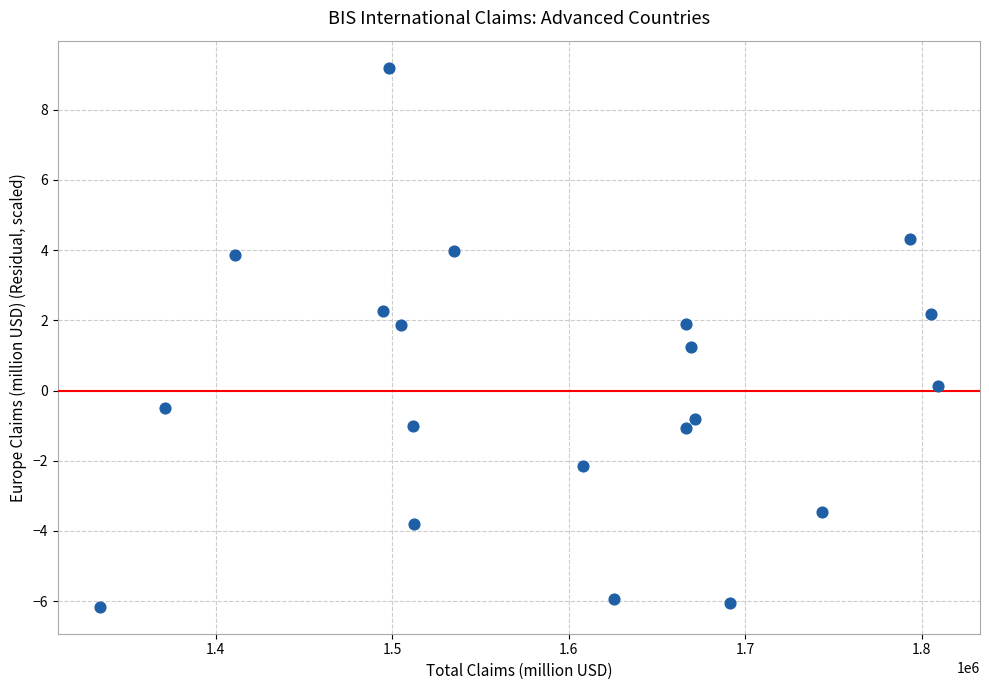

What Y value in the scatter plot is closest to 1?

1.2